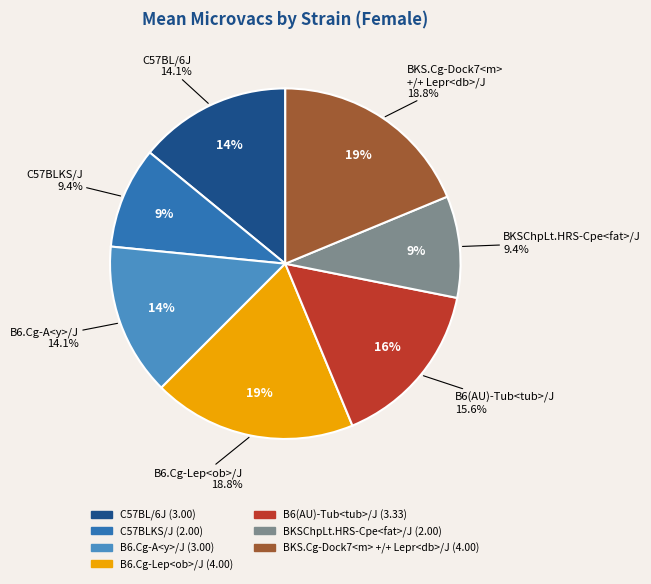

Is there a majority slice in this chart?

No